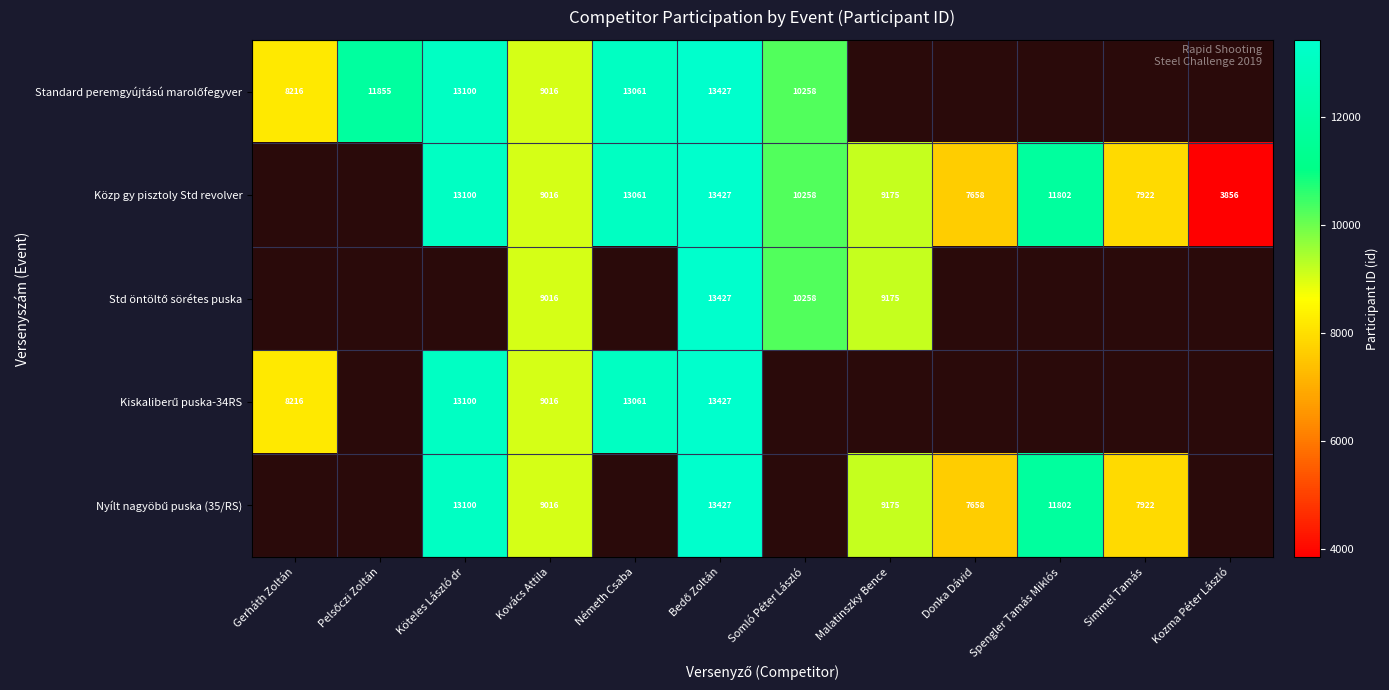

Is it true that Közp gy pisztoly Std revolver equals 7658 at Donka Dávid?

True